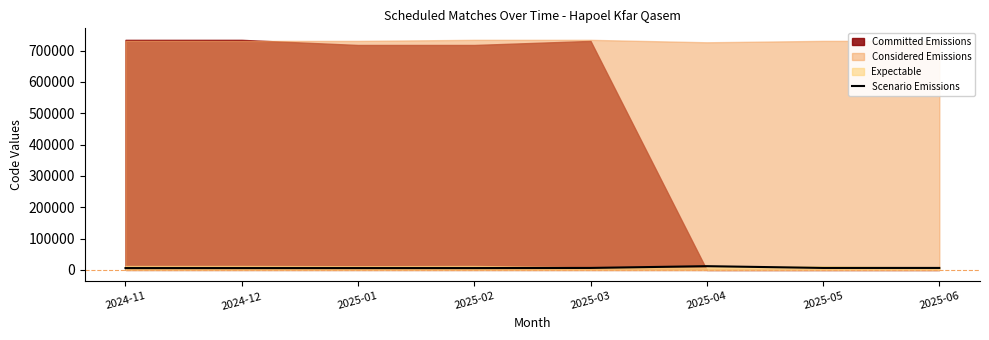

How many interior local peaks (higher than both neighbors) does the data have?

2